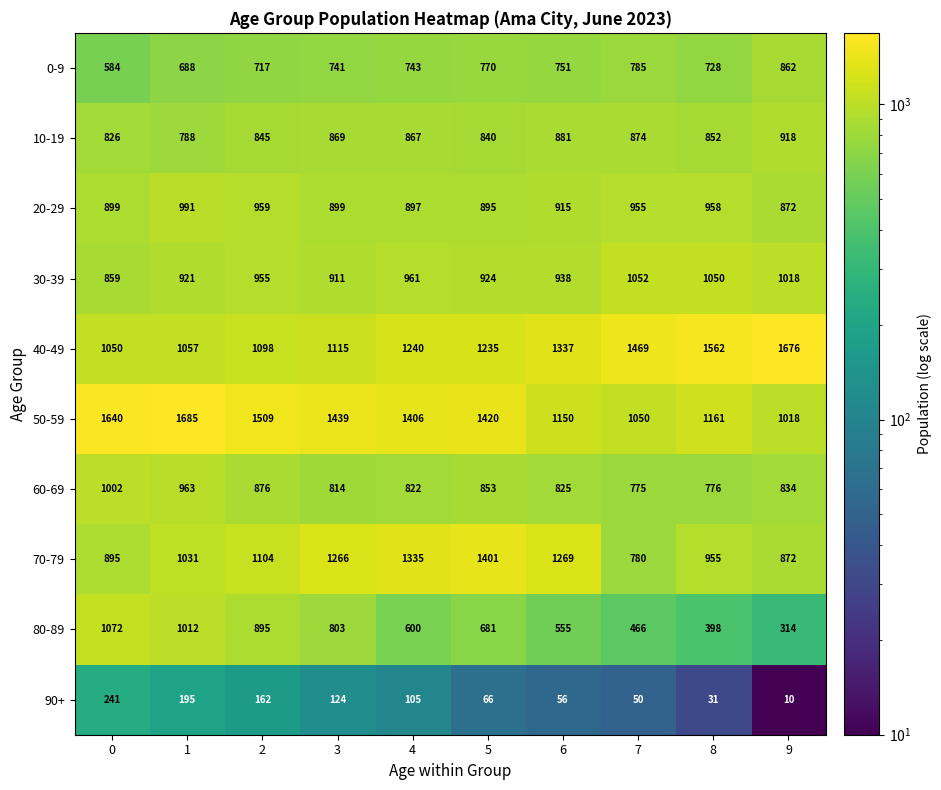

At which label does 10-19 first exceed 867?

3